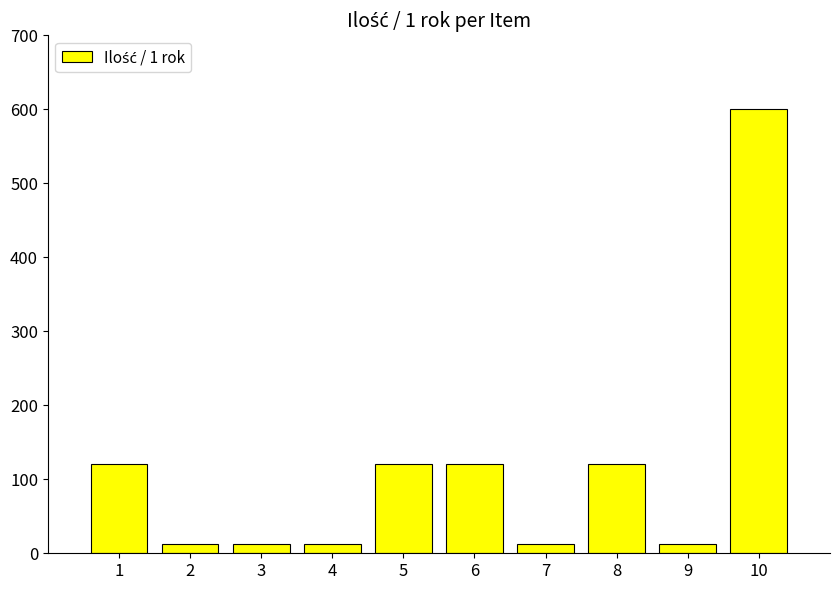

Is it true that the value at 6 is 49?

False